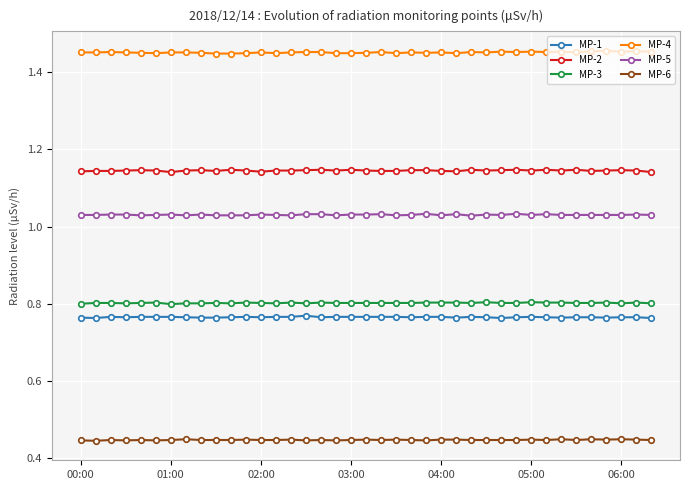

True or false: MP-2 and MP-3 intersect in this chart.

False